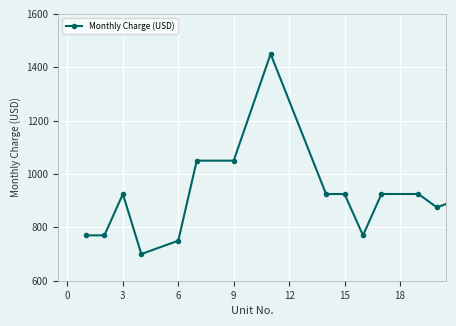

What is the difference between the maximum and minimum values?

750